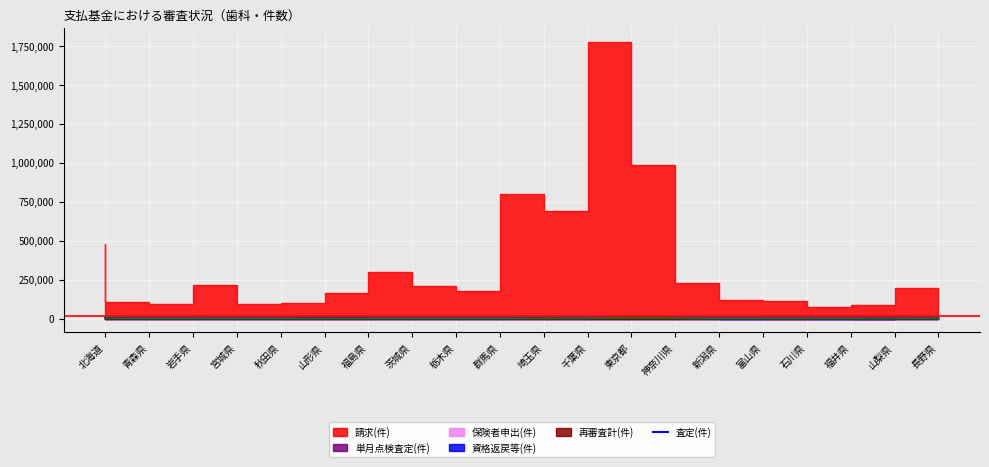

Reading right to left, extract all data points from this chart.

長野県=664	山梨県=359	福井県=331	石川県=229	富山県=308	新潟県=400	神奈川県=3247	東京都=4996	千葉県=1925	埼玉県=3307	群馬県=399	栃木県=441	茨城県=819	福島県=586	山形県=428	秋田県=278	宮城県=332	岩手県=238	青森県=254	北海道=2407